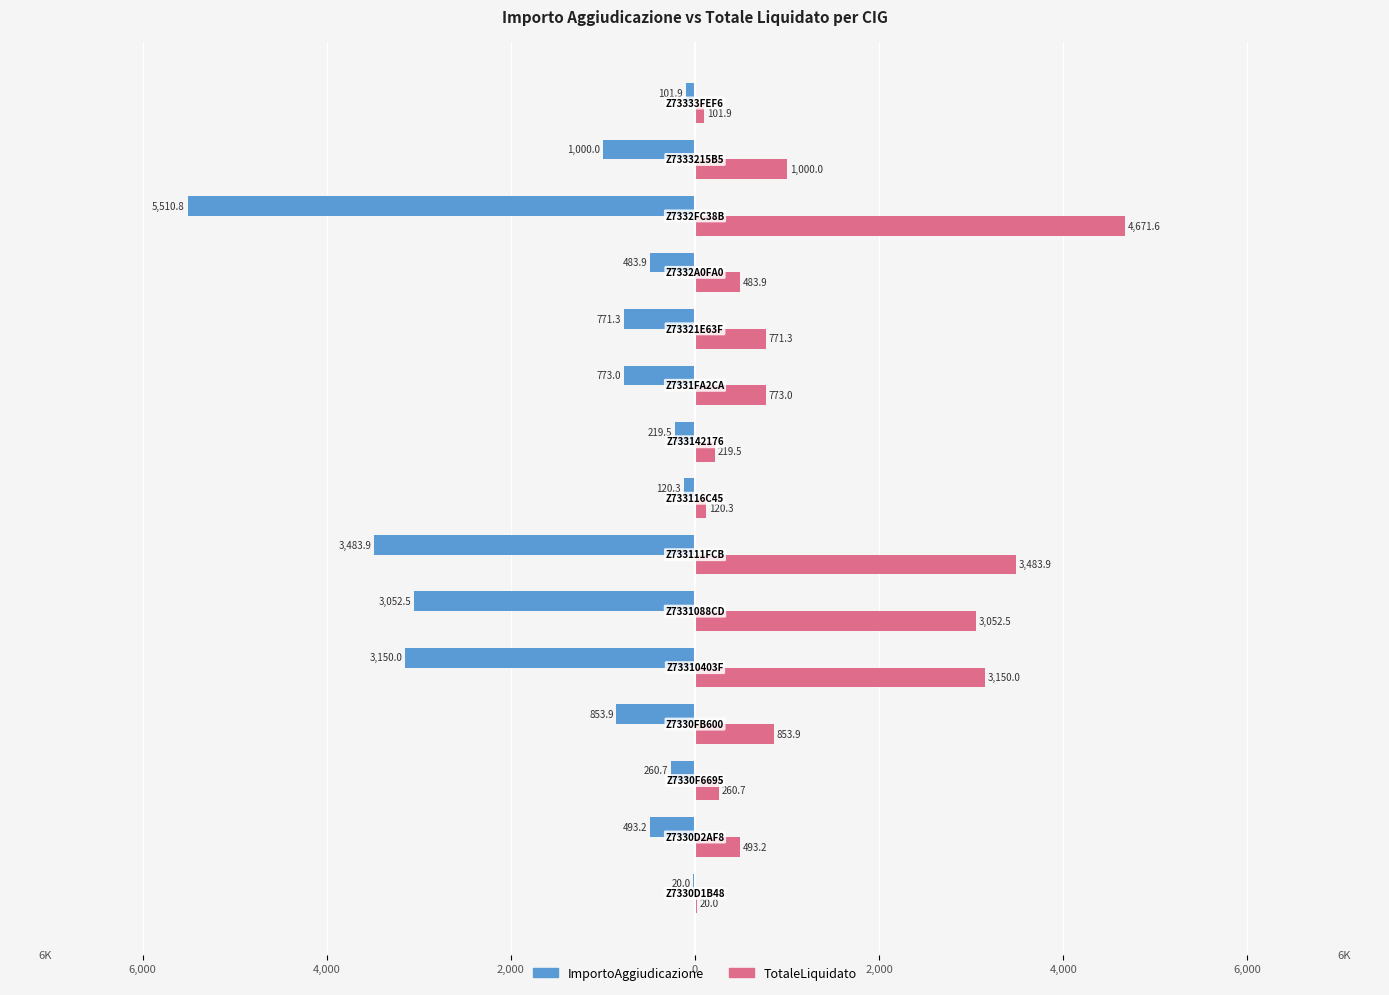

What are all the series names shown in the legend?

ImportoAggiudicazione, TotaleLiquidato